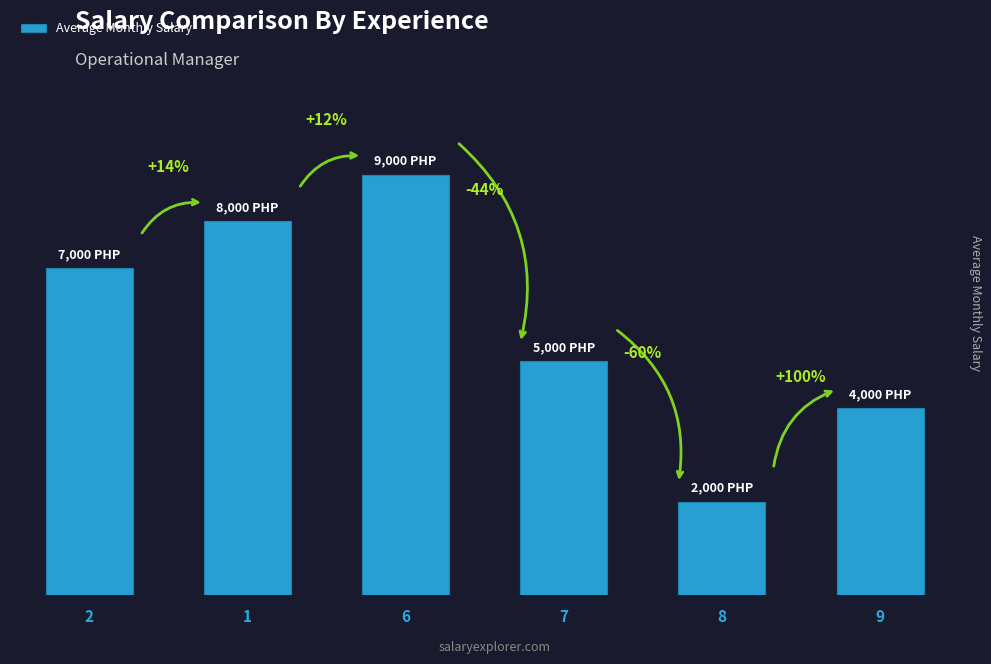

What is the difference between the values at 7 and 6?

4